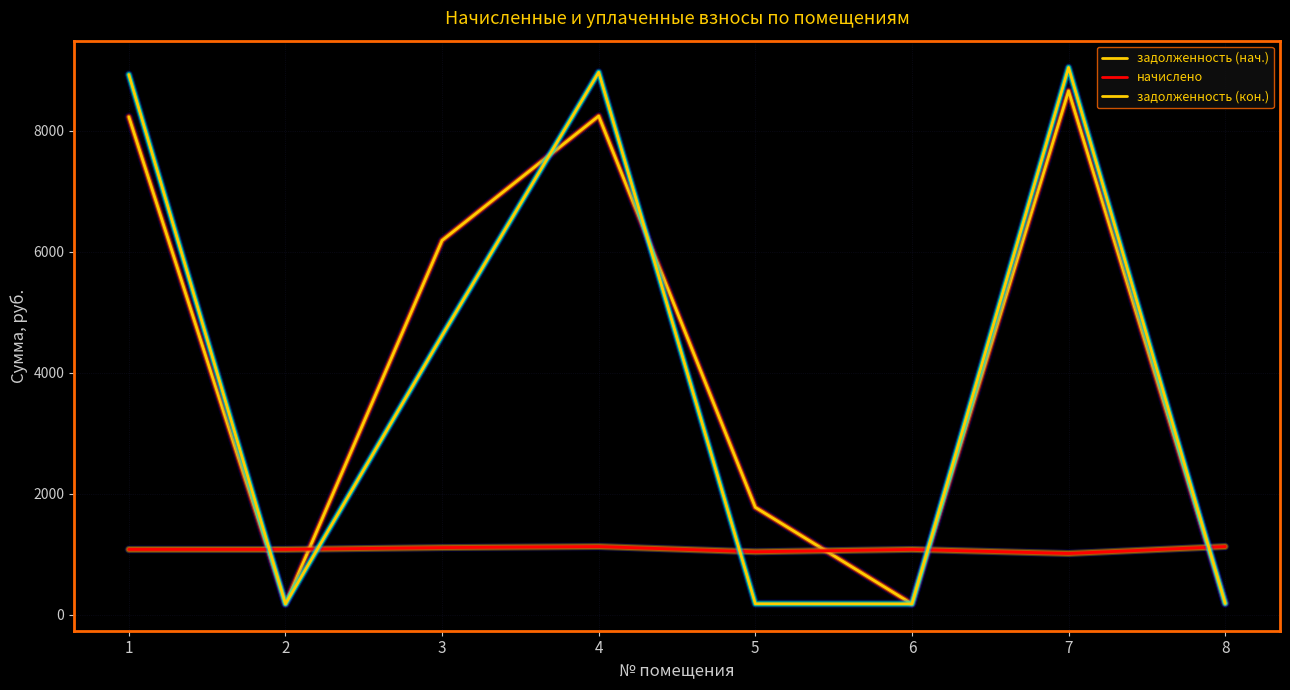

How many lines are shown in the chart?

3